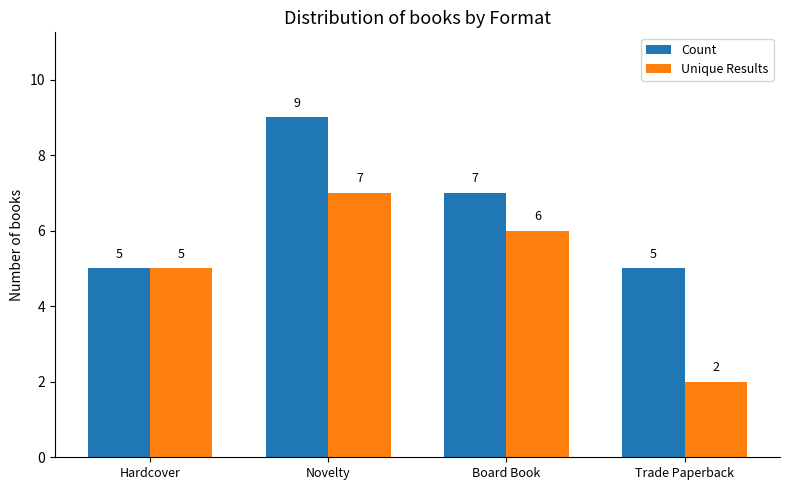

What is the label of the 1st bar from the left?

Hardcover